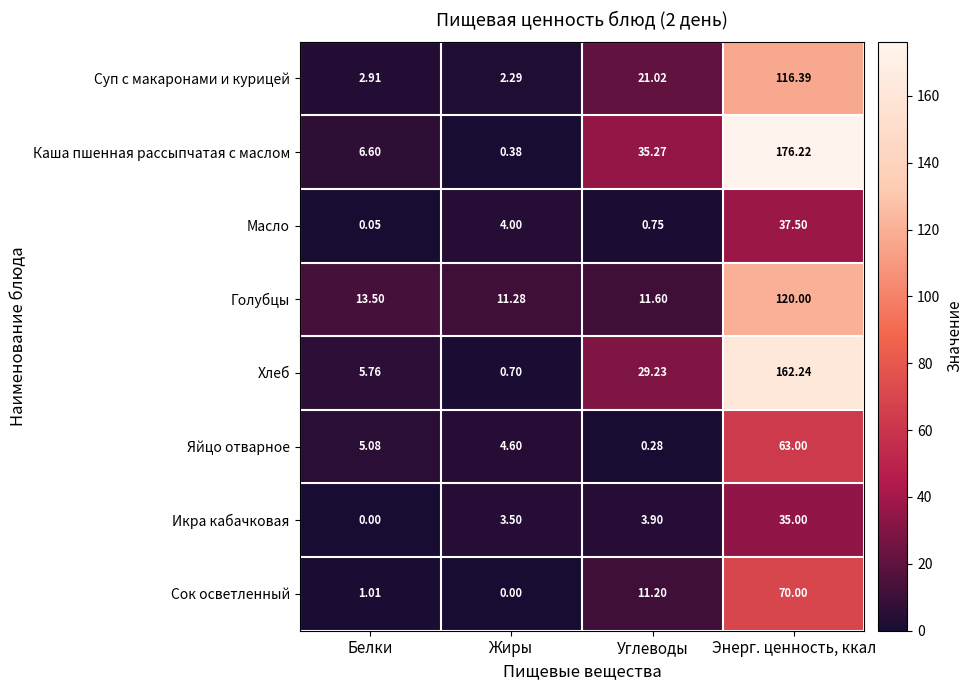

Which category has the highest value in the Масло series?

Энерг. ценность, ккал